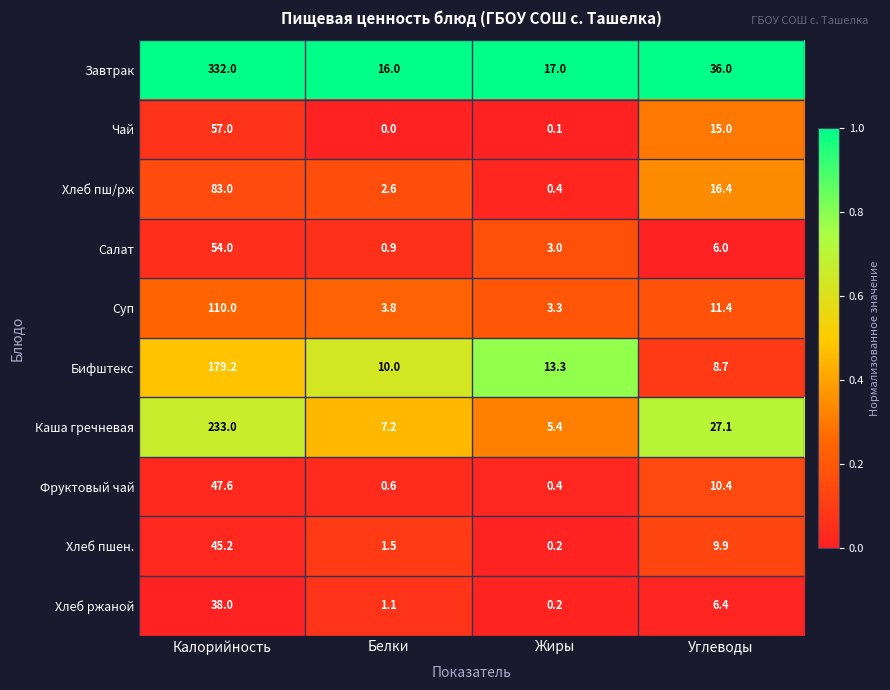

What is the spread (max minus min) of values at Белки?

16.0